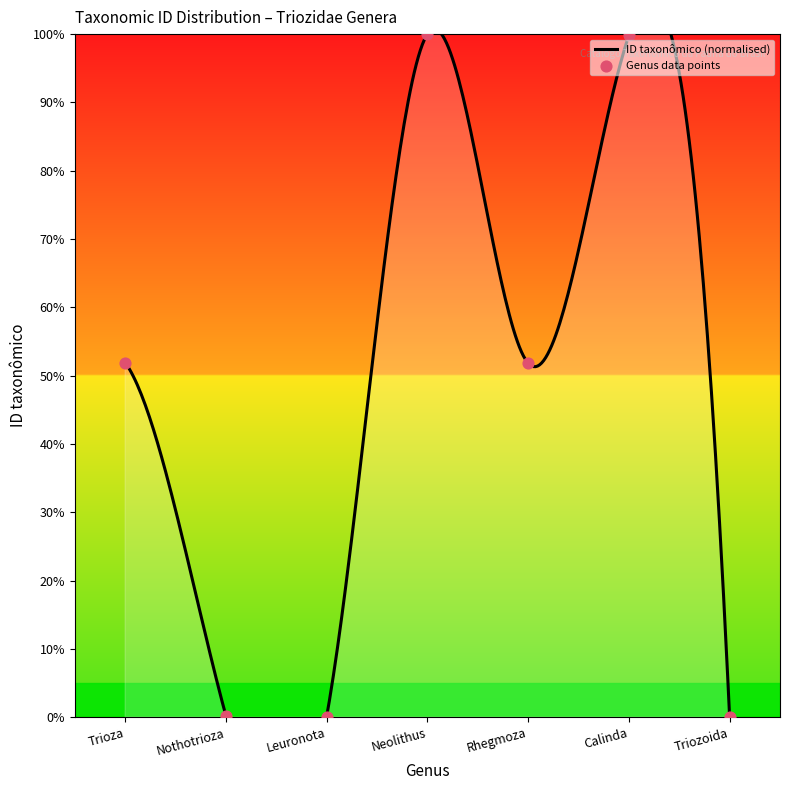

Which has a higher value, Trioza or Nothotrioza?

Trioza